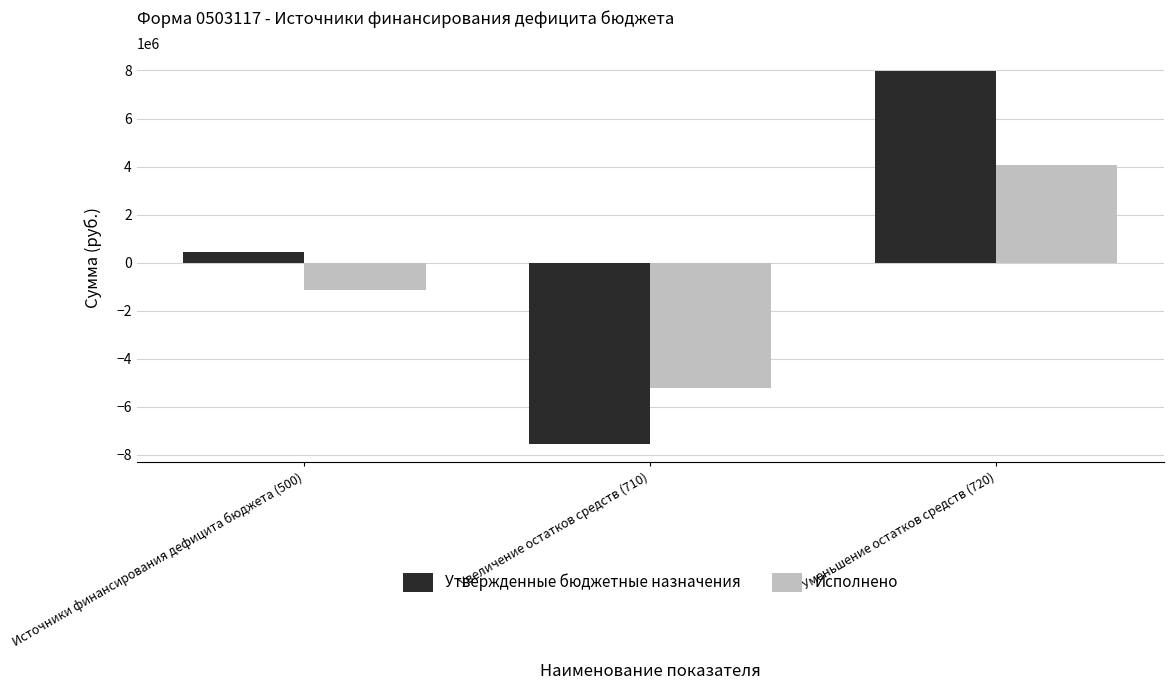

Where is Исполнено nearest to the value -558279?

Источники финансирования дефицита бюджета (500)